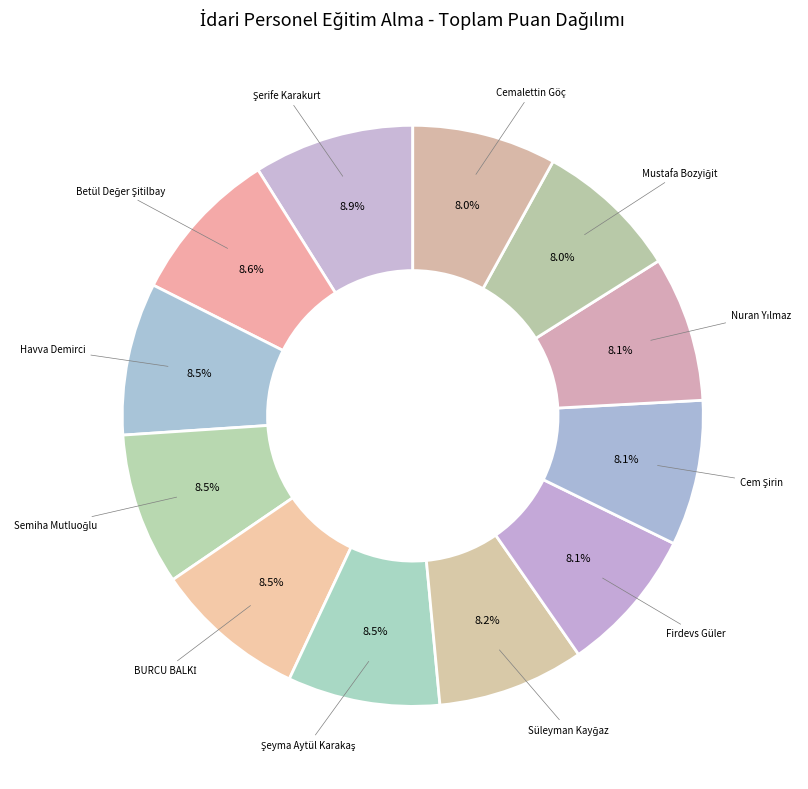

How many segments does this pie chart have?

12